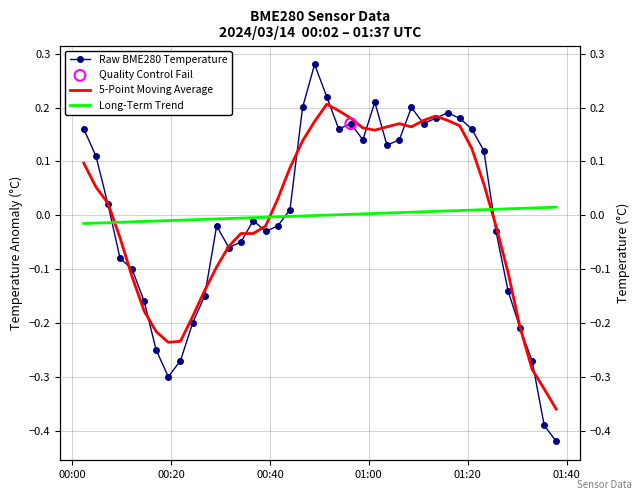

Which series has the widest spread of Y values?

Raw BME280 Temperature